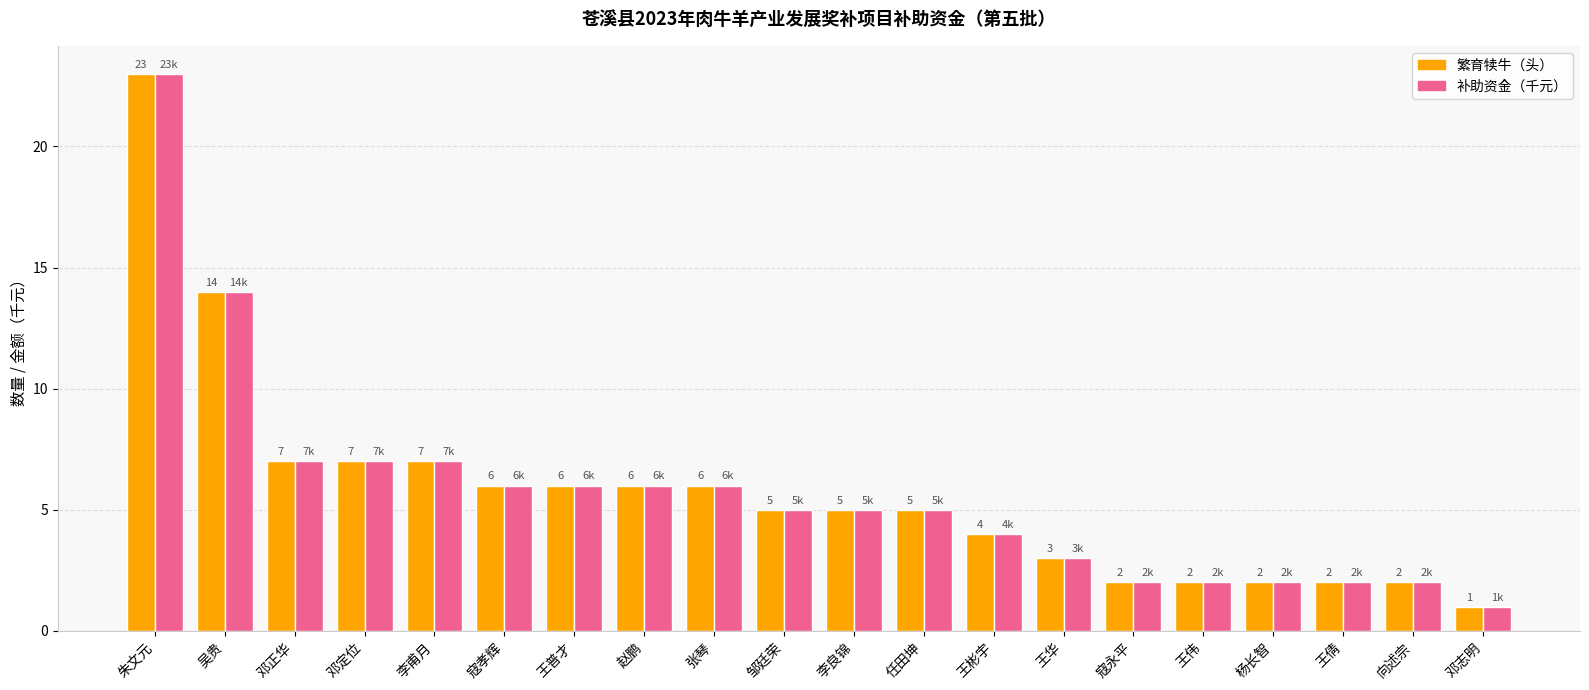

What is the sum of all 补助资金（千元） values?

115